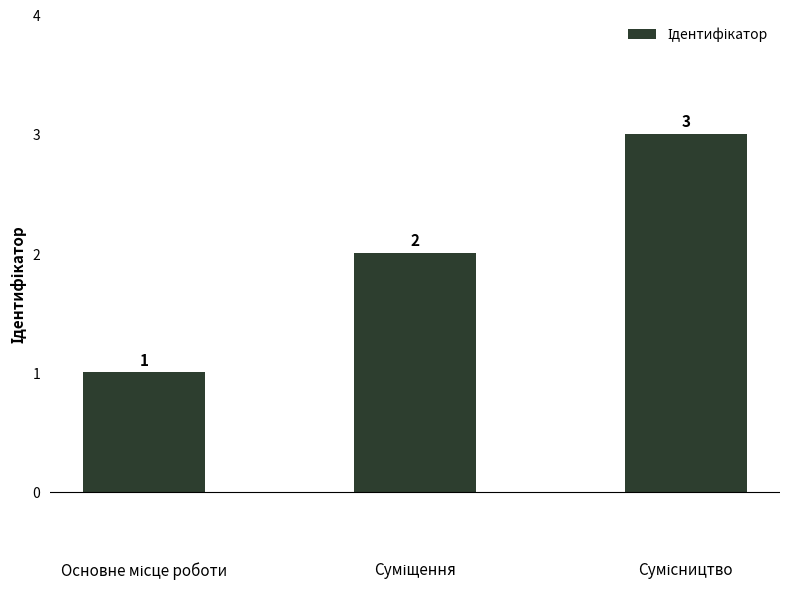

What is the sum of all values?

6